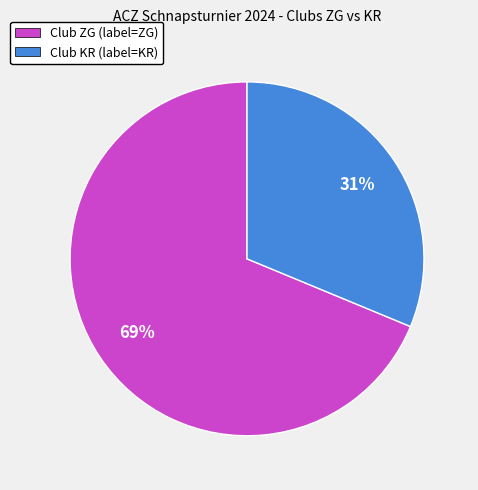

Is there a majority slice in this chart?

Yes